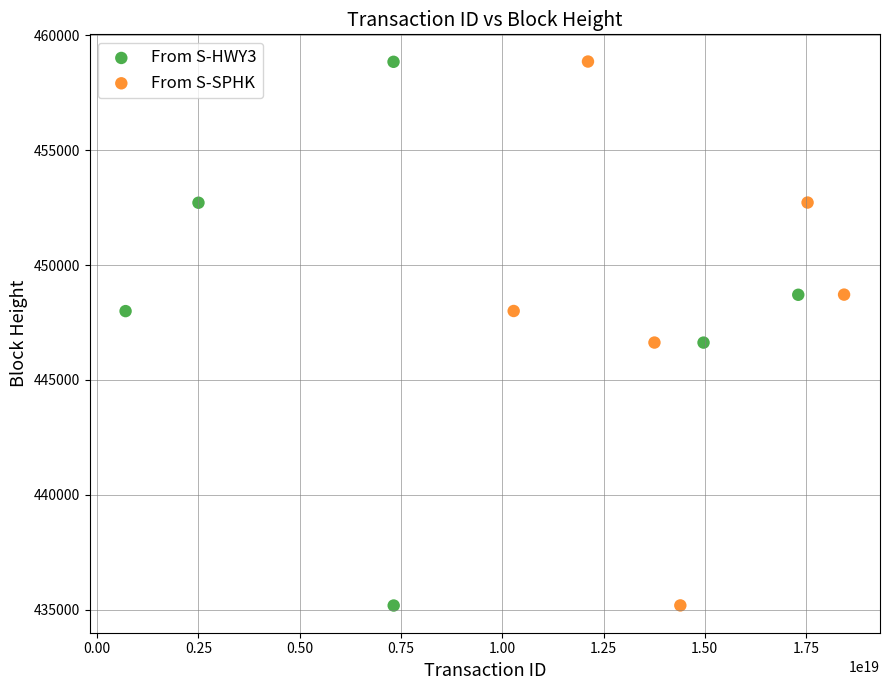

Which series has the widest spread of Y values?

From S-SPHK